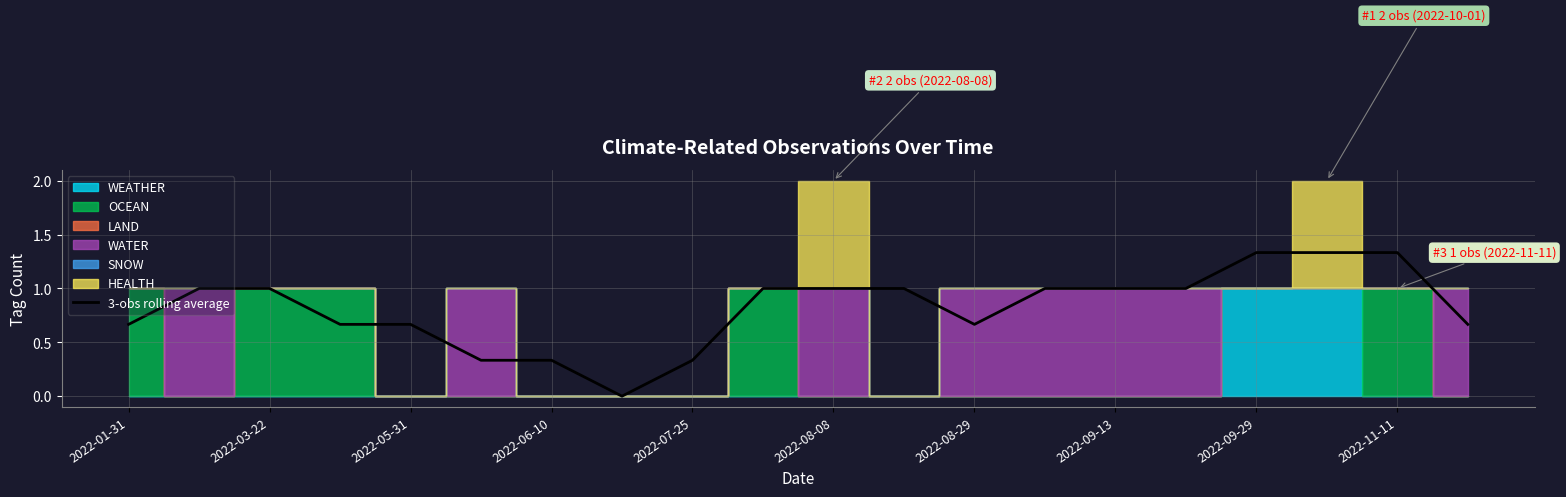

Reading right to left, list all the values displayed in this chart.

0.7	1.3	1.3	1.3	1.0	1.0	1.0	0.7	1.0	1.0	1.0	0.3	0.0	0.3	0.3	0.7	0.7	1.0	1.0	0.7